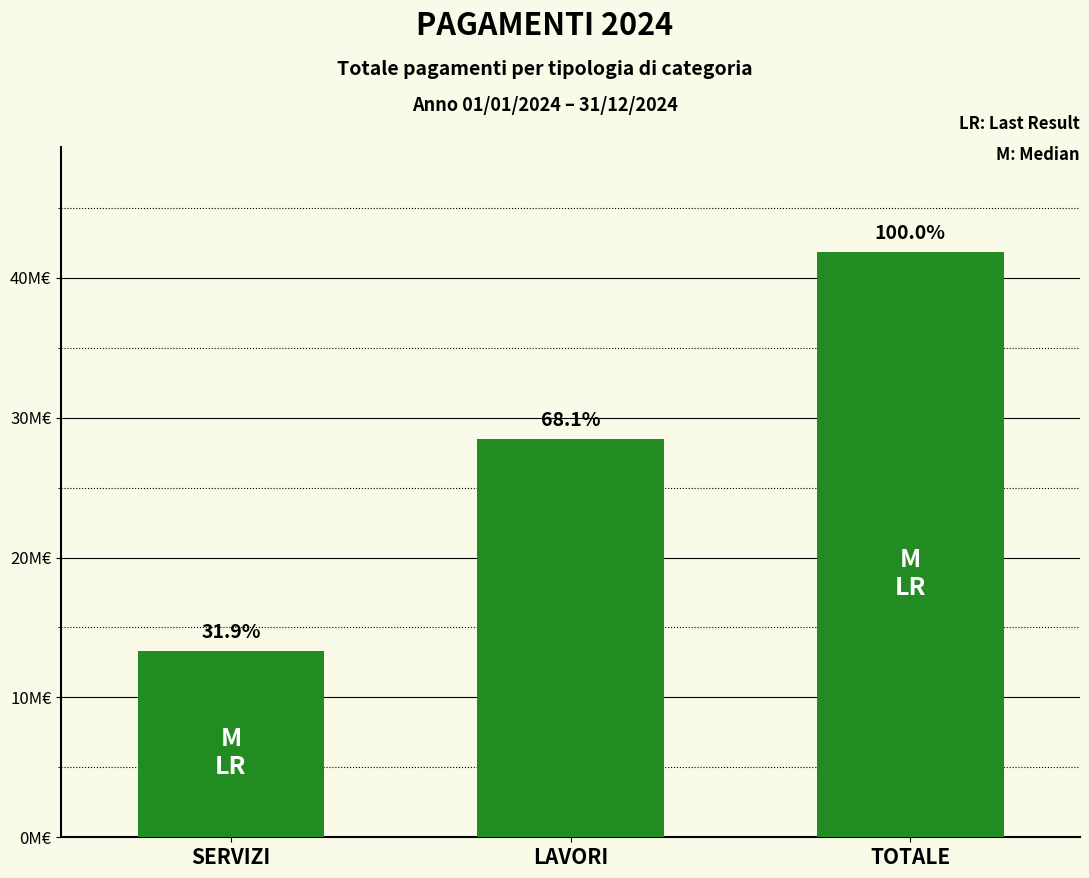

Rank the categories by value from lowest to highest.

SERVIZI, LAVORI, TOTALE